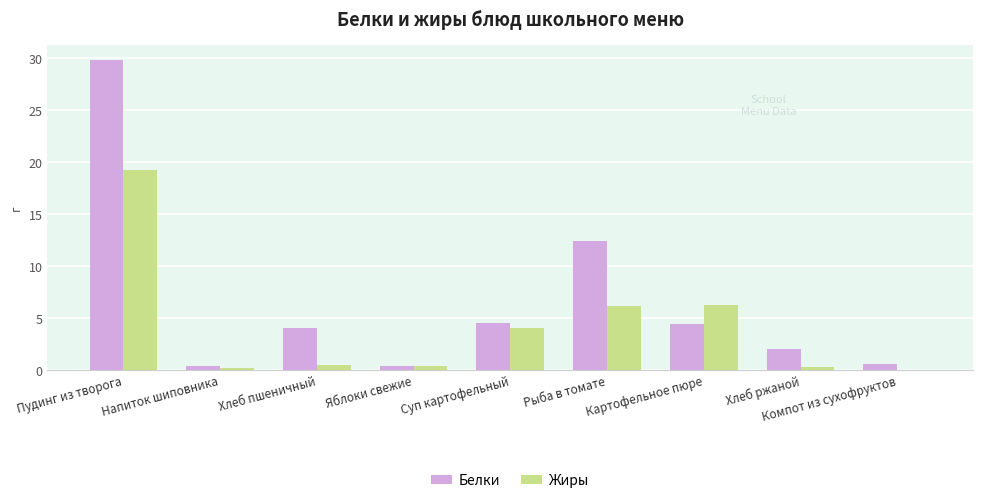

True or false: Жиры has a value of 6.2 at Картофельное пюре.

True